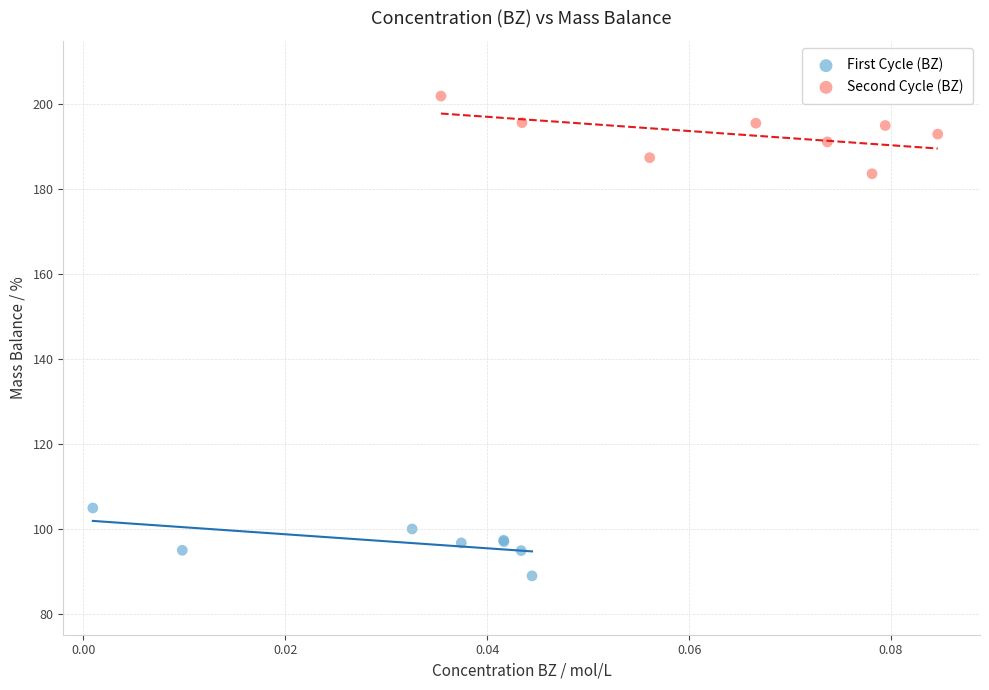

Which series has the widest spread of Y values?

Second Cycle (BZ)